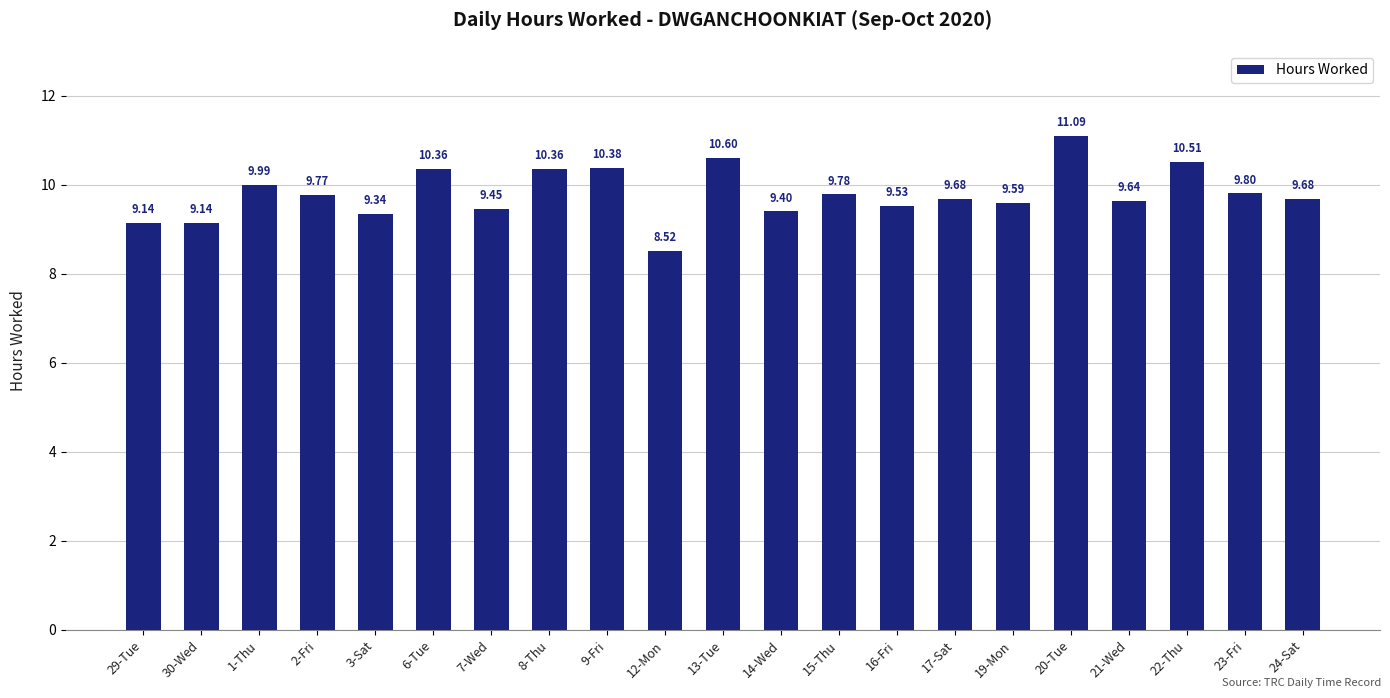

Which has a higher value, 19-Mon or 1-Thu?

1-Thu